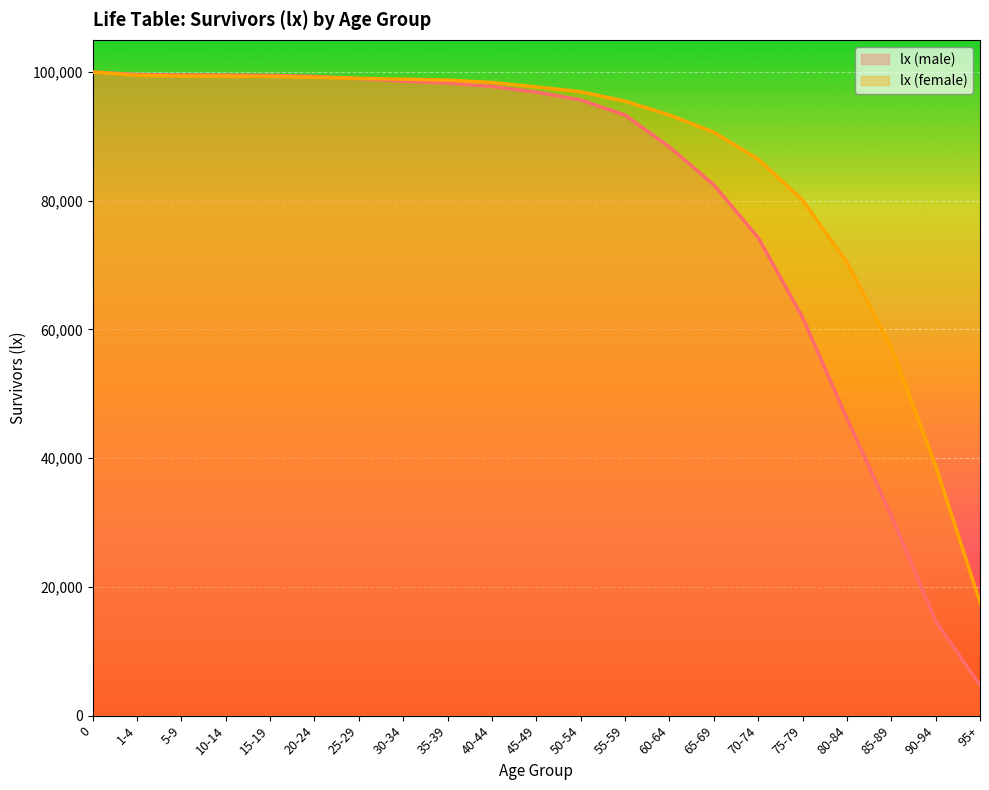

True or false: lx (female) has more than 2 interior local peaks.

False